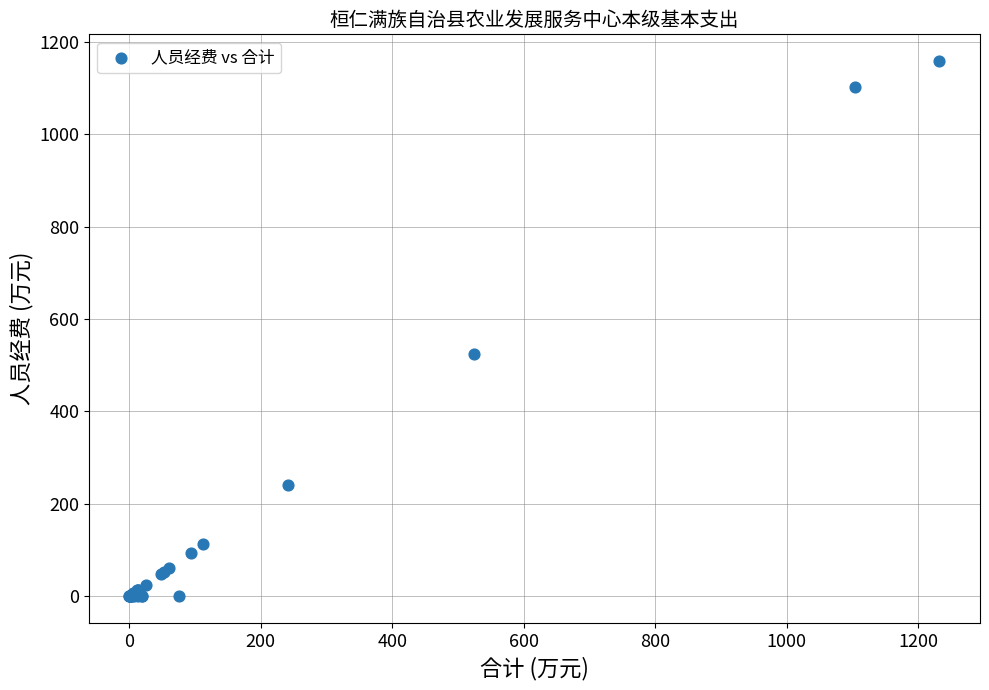

What Y value in the scatter plot is closest to 579?

524.7